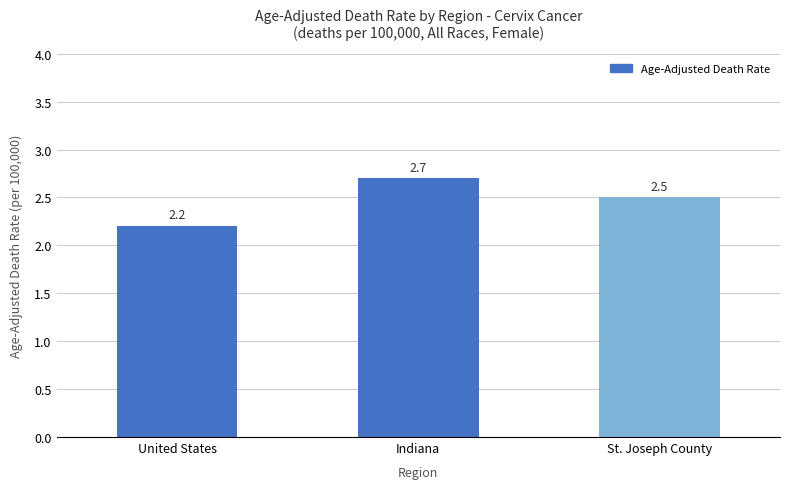

What is the difference between the values at Indiana and St. Joseph County?

0.2